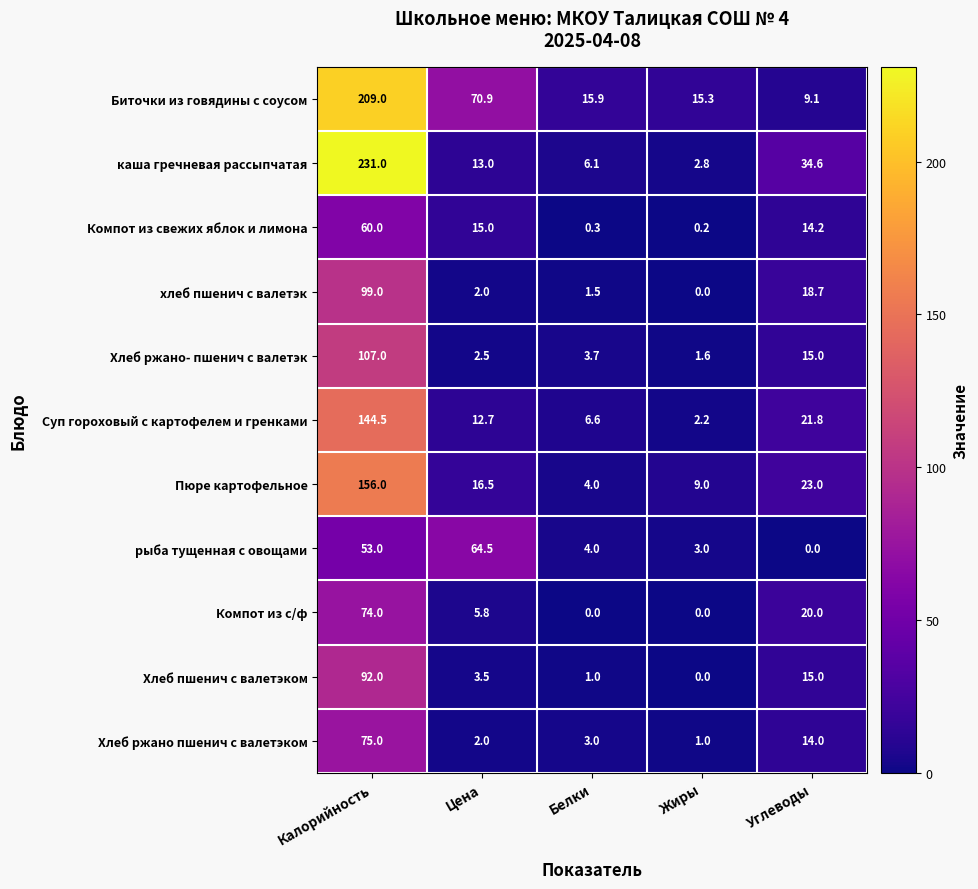

Which category has the lowest value in the хлеб пшенич с валетэк series?

Жиры